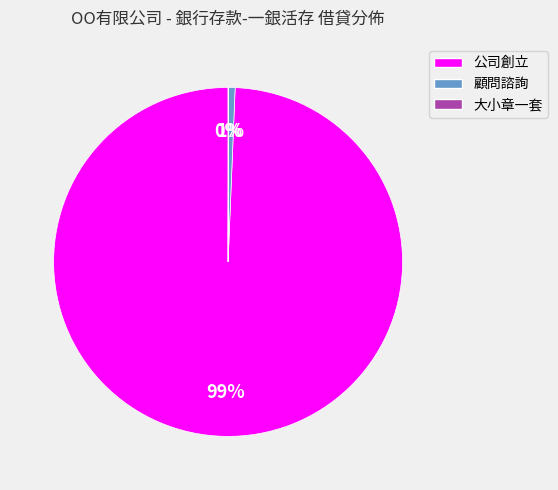

True or false: 公司創立 accounts for 89% of the total.

False